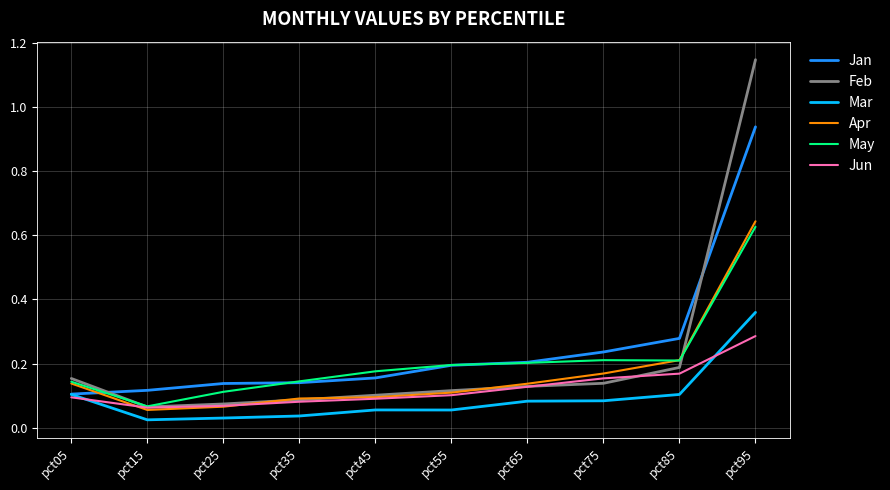

At which label is May closest to 0?

pct15